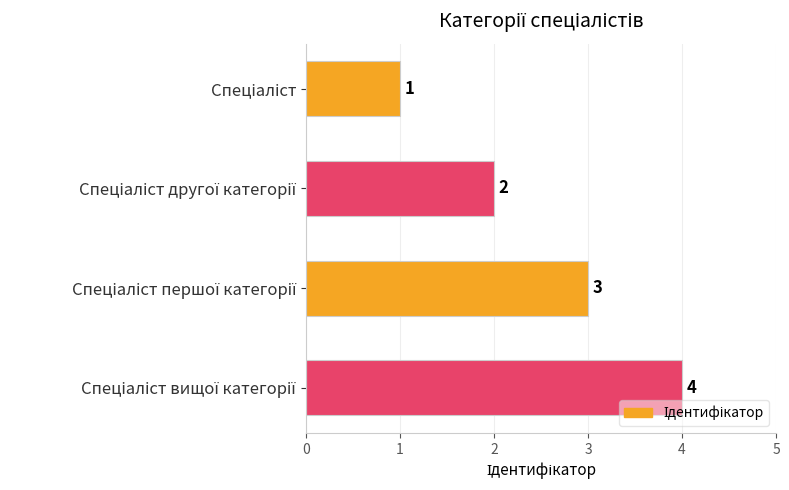

Count the values in the range 2 to 4.

3